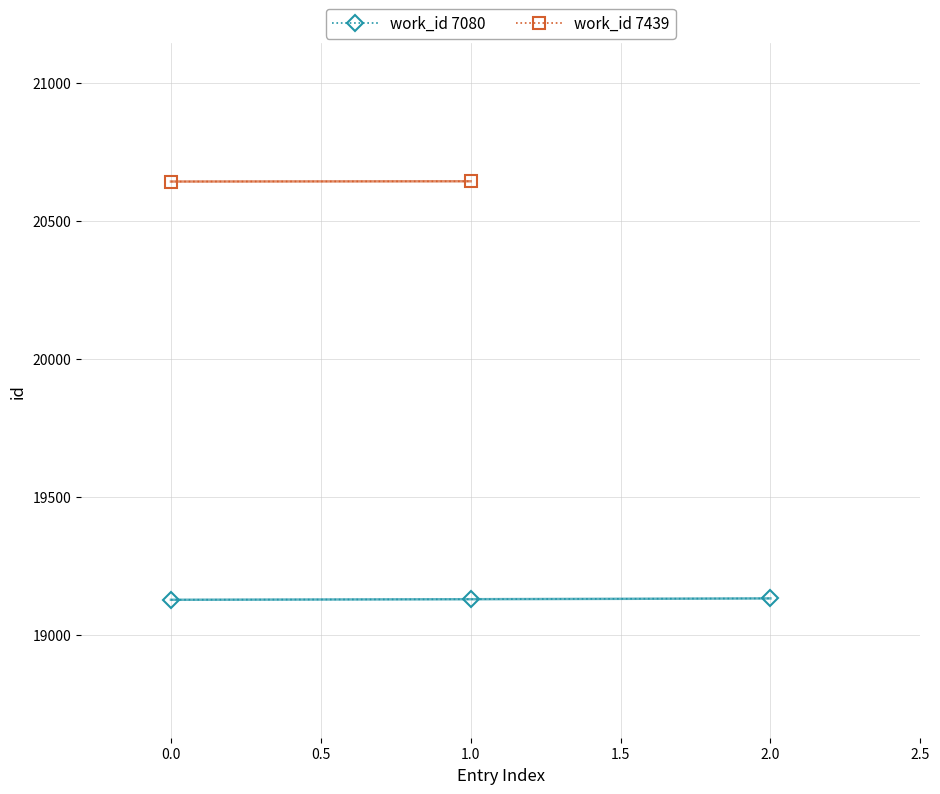

What is the maximum value for work_id 7080?

19131